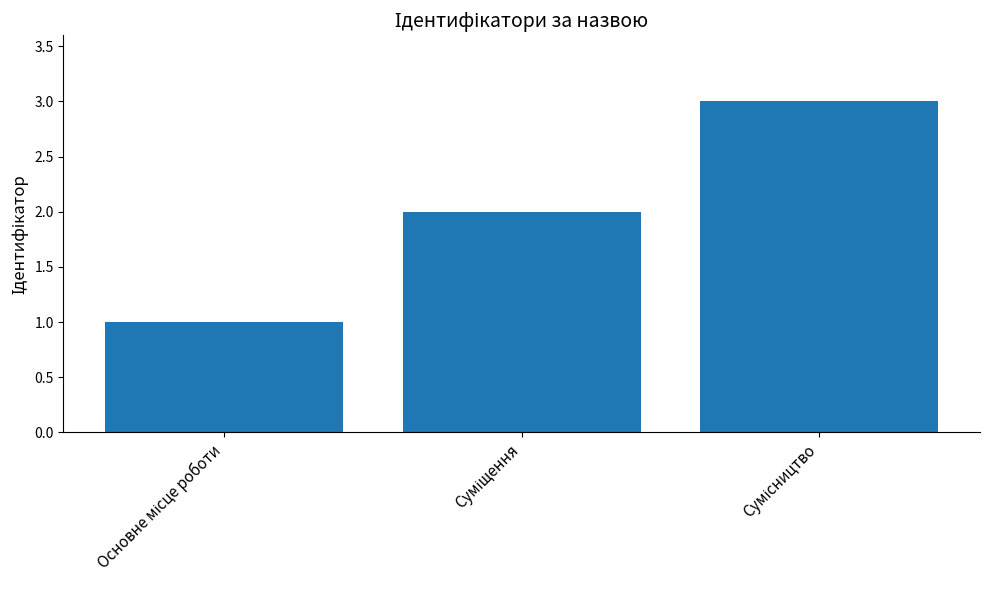

What is the sum of all values?

6